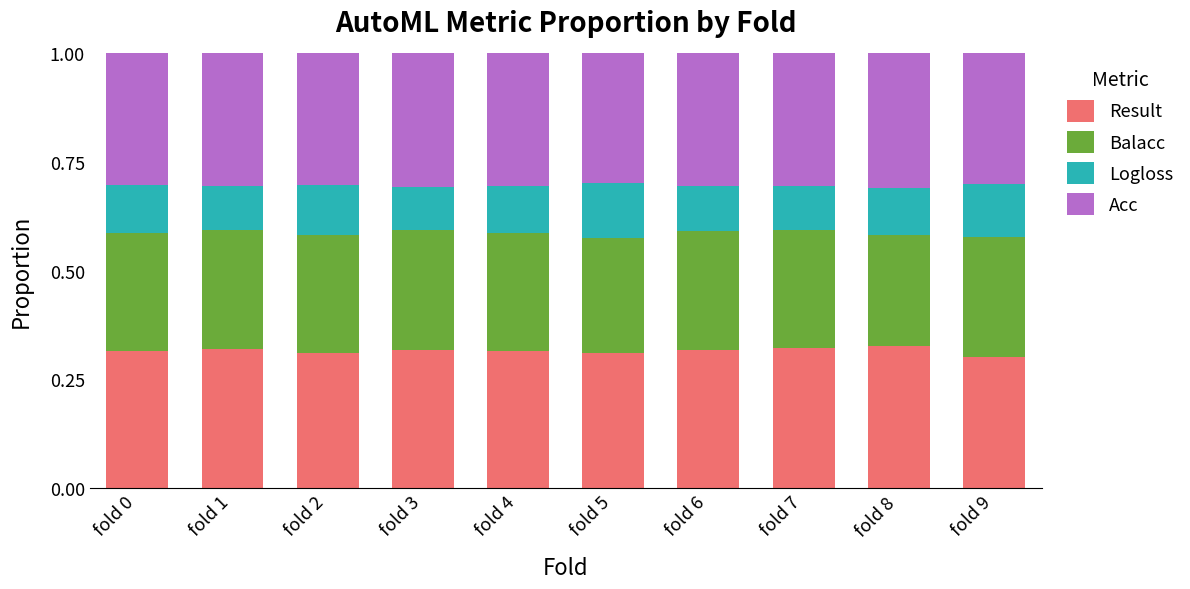

What is the total value across all series at fold 4?

1.0